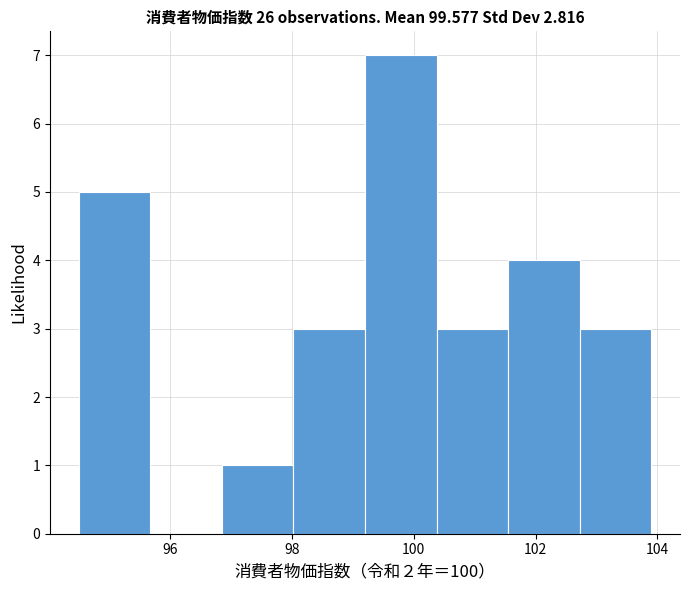

What is the height of the bar covering 98.0 to 99.2 on the x-axis? Neither the bar edges nor the heights are printed on the chart, so give them approximately, as read against the axes.

3